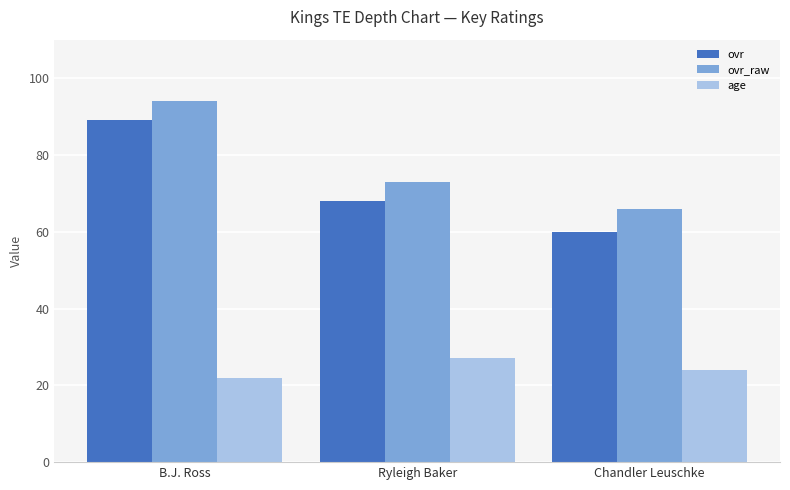

What is the sum of all ovr_raw values?

233